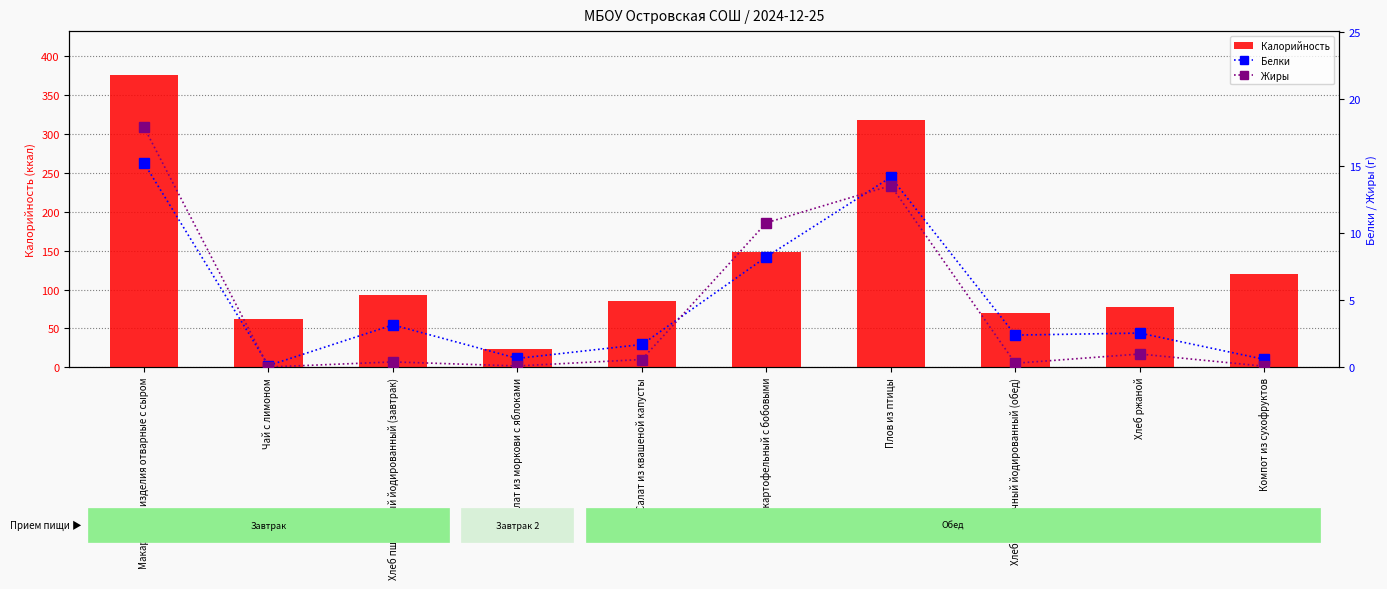

Between Макаронные изделия отварные с сыром and Салат из моркови с яблоками, which series saw the biggest shift?

Калорийность